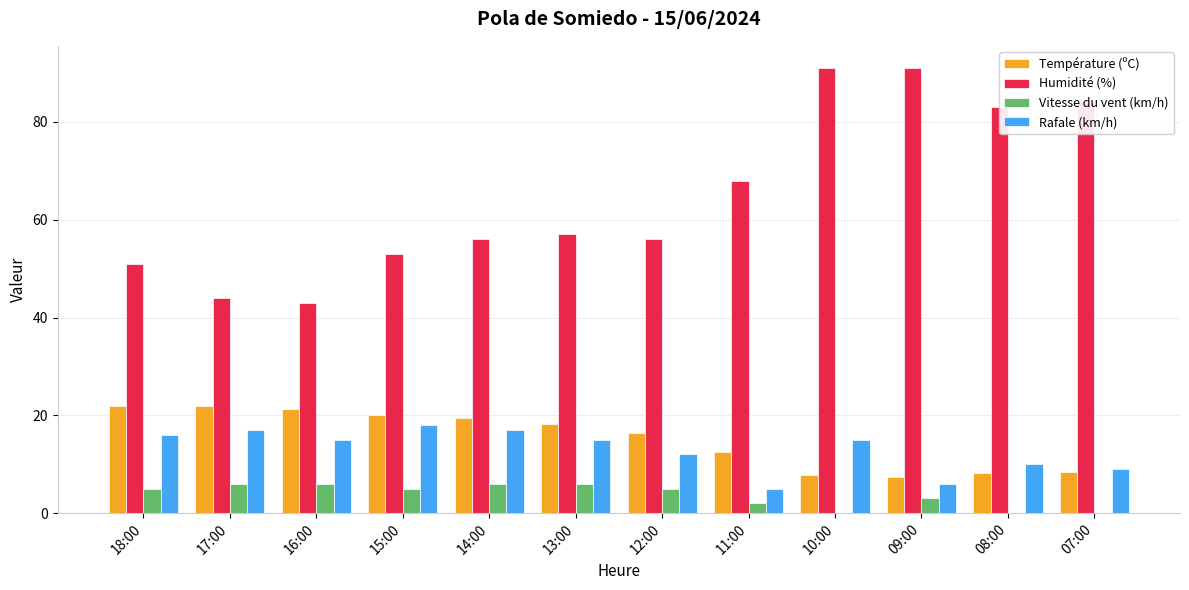

Count the number of categories in the chart.

12